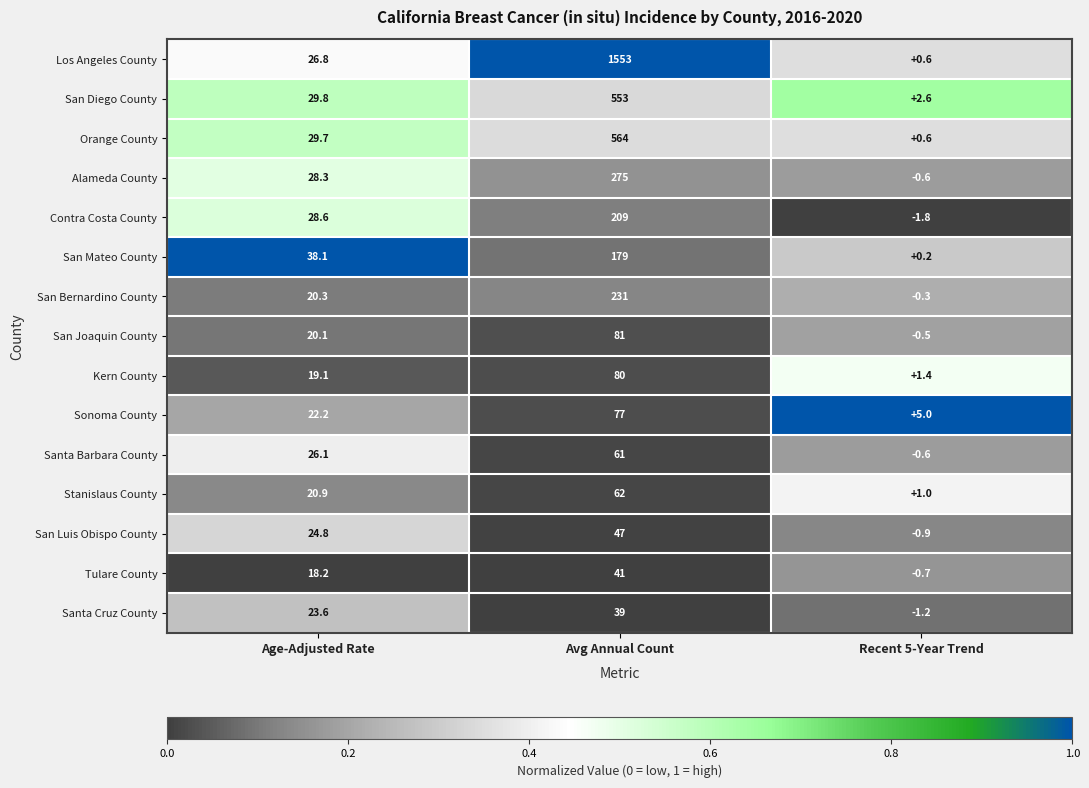

At which category does the chart reach its minimum across all series?

Recent 5-Year Trend